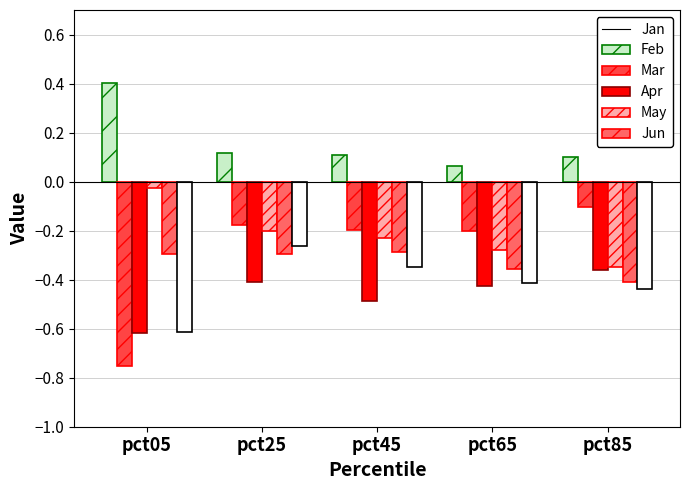

What is the difference between the maximum and minimum values in the Apr series?

0.3